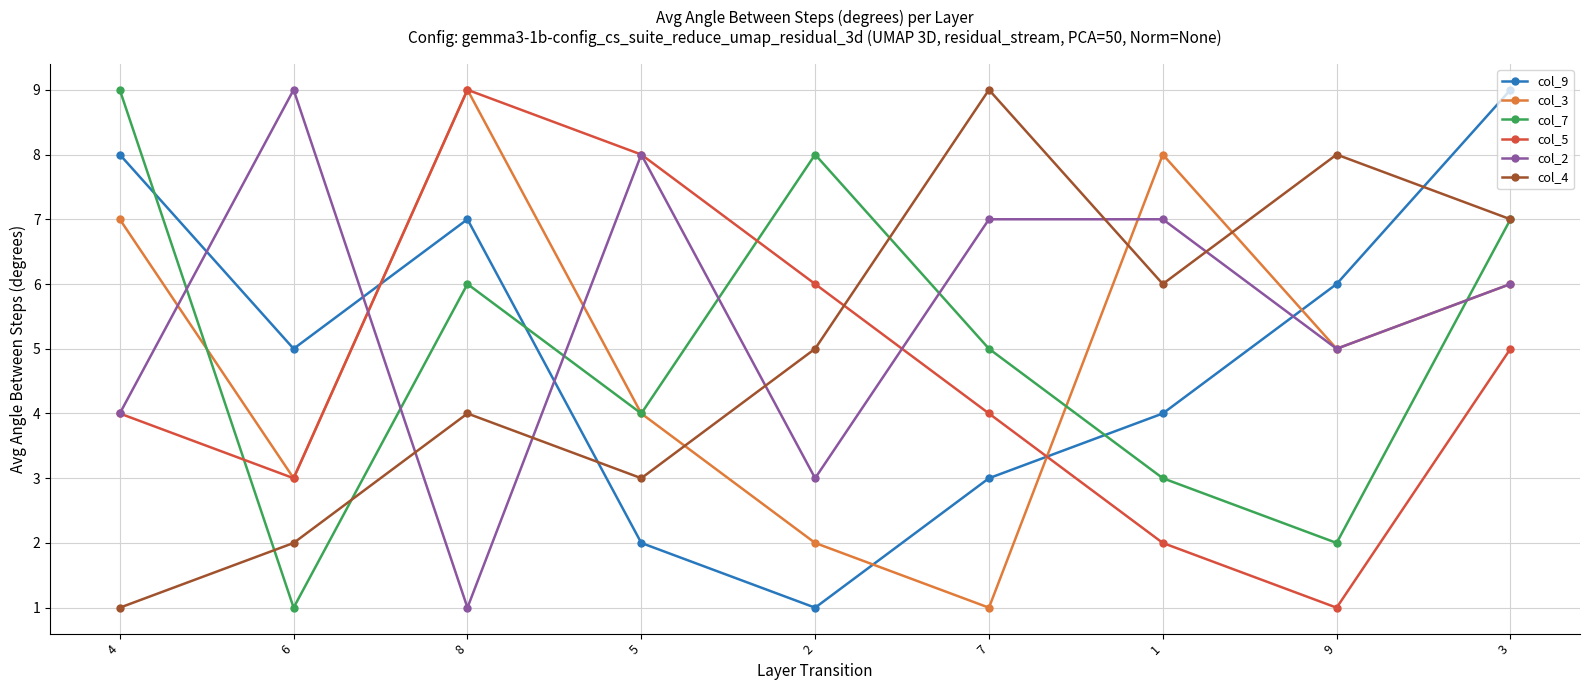

Reading left to right, transcribe all the data shown in this chart.

col_9: 4=8	6=5	8=7	5=2	2=1	7=3	1=4	9=6	3=9
col_3: 4=7	6=3	8=9	5=4	2=2	7=1	1=8	9=5	3=6
col_7: 4=9	6=1	8=6	5=4	2=8	7=5	1=3	9=2	3=7
col_5: 4=4	6=3	8=9	5=8	2=6	7=4	1=2	9=1	3=5
col_2: 4=4	6=9	8=1	5=8	2=3	7=7	1=7	9=5	3=6
col_4: 4=1	6=2	8=4	5=3	2=5	7=9	1=6	9=8	3=7